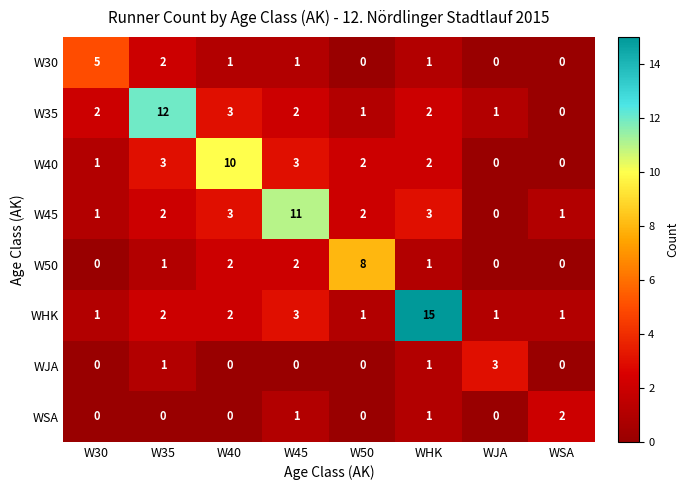

Which series has the largest total across all categories?

WHK